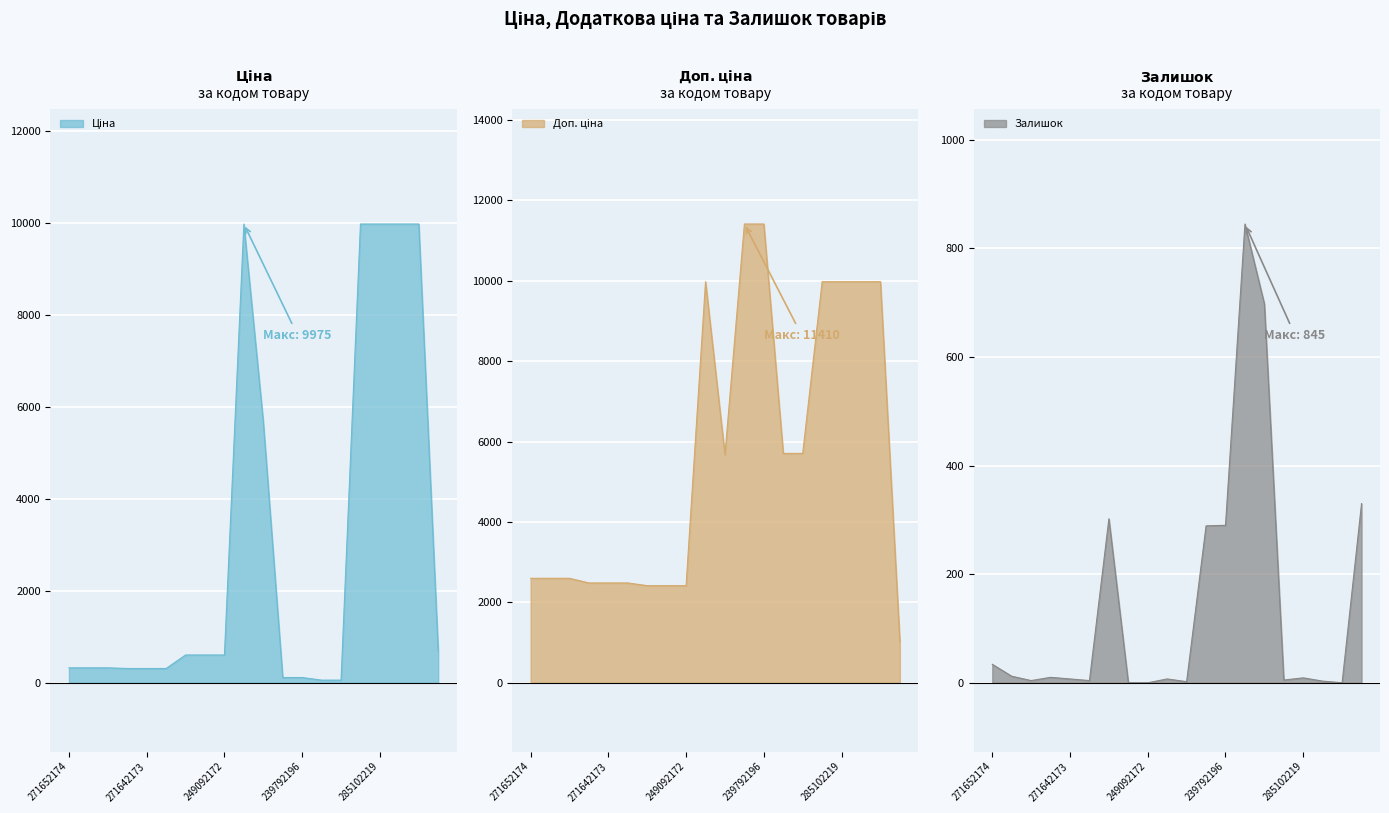

Reading left to right, what are all the values shown in this chart?

Ціна: 271652174=324.8	271652173=324.8	271652172=324.8	271642174=310.3	271642173=310.3	271642172=310.3	249092174=603.7	249092173=603.7	249092172=603.7	285101569=9975.0	10832185=5673.8	239792197=114.1	239792196=114.1	239752197=57.0	239752196=57.0	285102221=9975.0	285102219=9975.0	285102218=9975.0	285102216=9975.0	259552213=693.7
Доп. ціна: 271652174=2598.3	271652173=2598.3	271652172=2598.3	271642174=2482.4	271642173=2482.4	271642172=2482.4	249092174=2414.8	249092173=2414.8	249092172=2414.8	285101569=9975.0	10832185=5673.8	239792197=11410.0	239792196=11410.0	239752197=5705.0	239752196=5705.0	285102221=9975.0	285102219=9975.0	285102218=9975.0	285102216=9975.0	259552213=1024.6
Залишок: 271652174=34.0	271652173=12.0	271652172=4.0	271642174=10.0	271642173=7.0	271642172=4.0	249092174=302.0	249092173=0.0	249092172=0.0	285101569=7.0	10832185=2.0	239792197=289.0	239792196=290.0	239752197=845.0	239752196=698.0	285102221=5.0	285102219=9.0	285102218=3.0	285102216=0.0	259552213=330.0